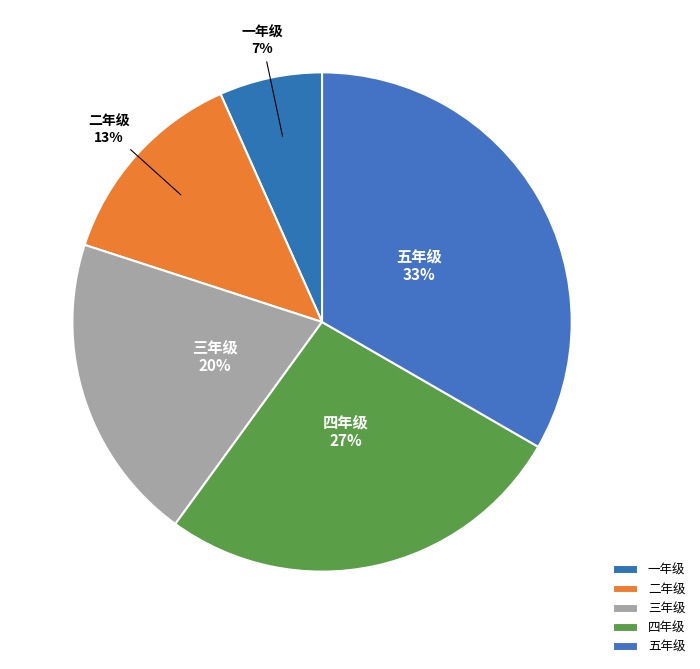

Is there a majority slice in this chart?

No